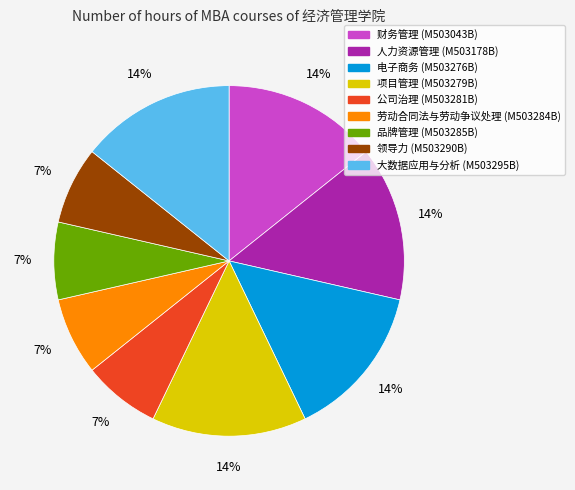

To the nearest percent, what is the difference between the largest and smallest slice percentages?

7%